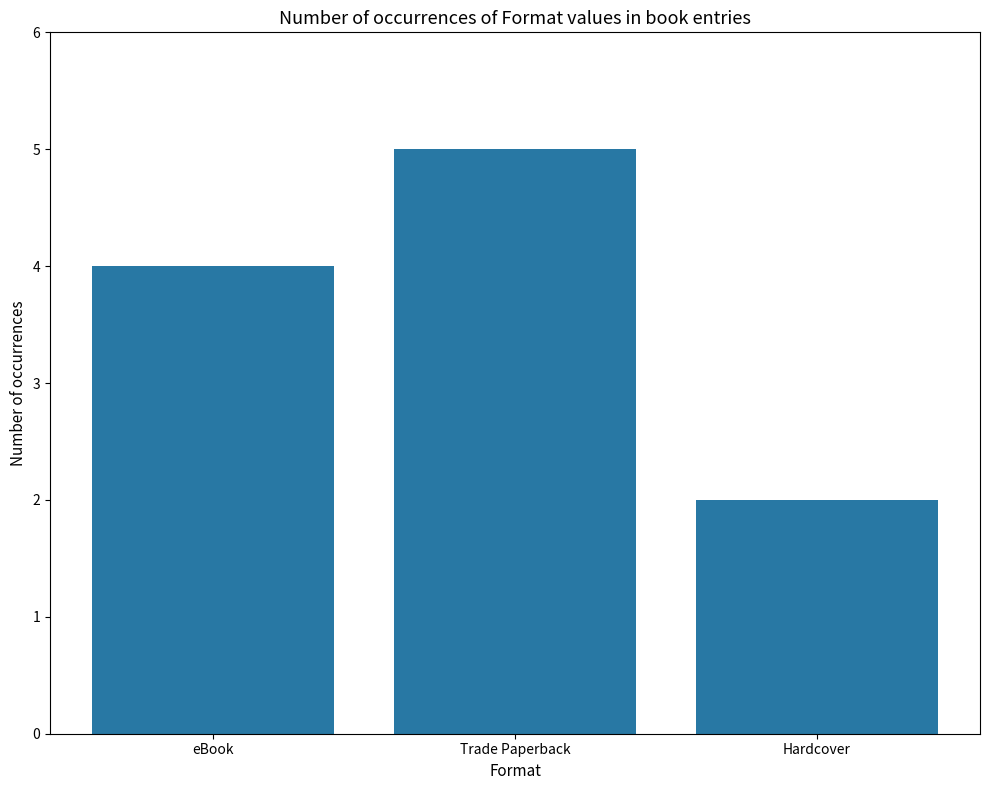

Does the chart contain stacked bars?

No